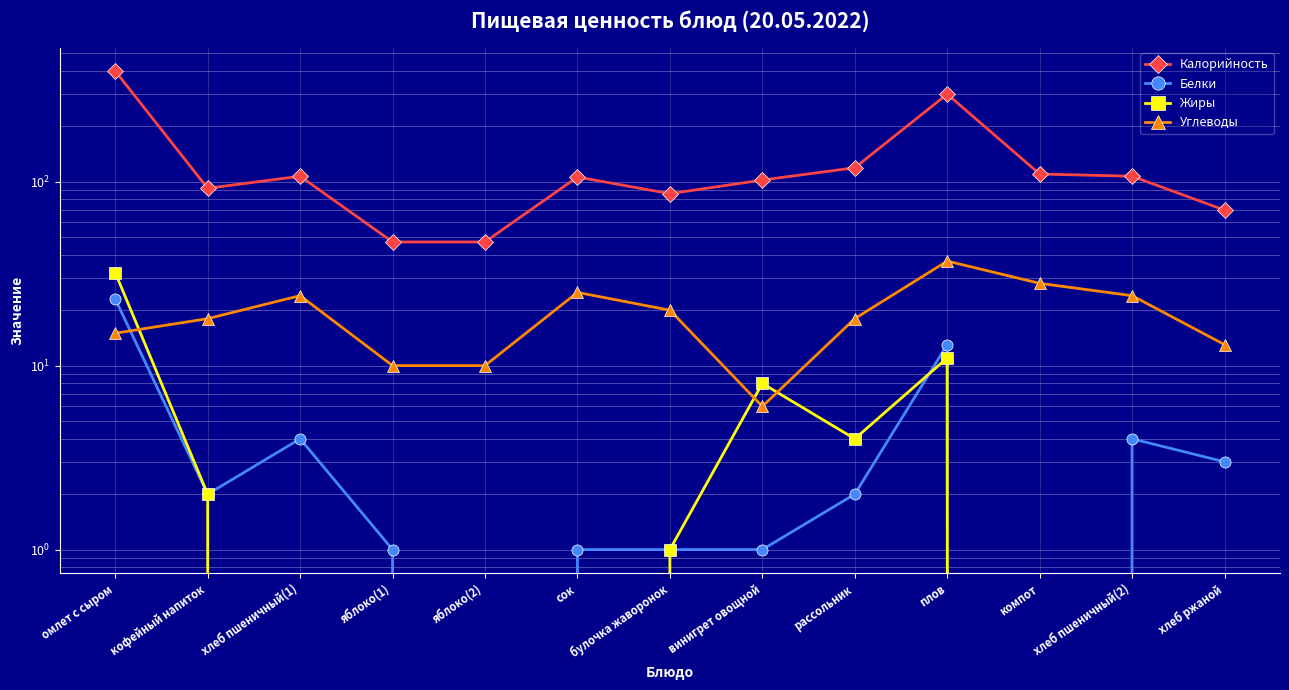

What is the label of the 2nd point from the left?

кофейный напиток